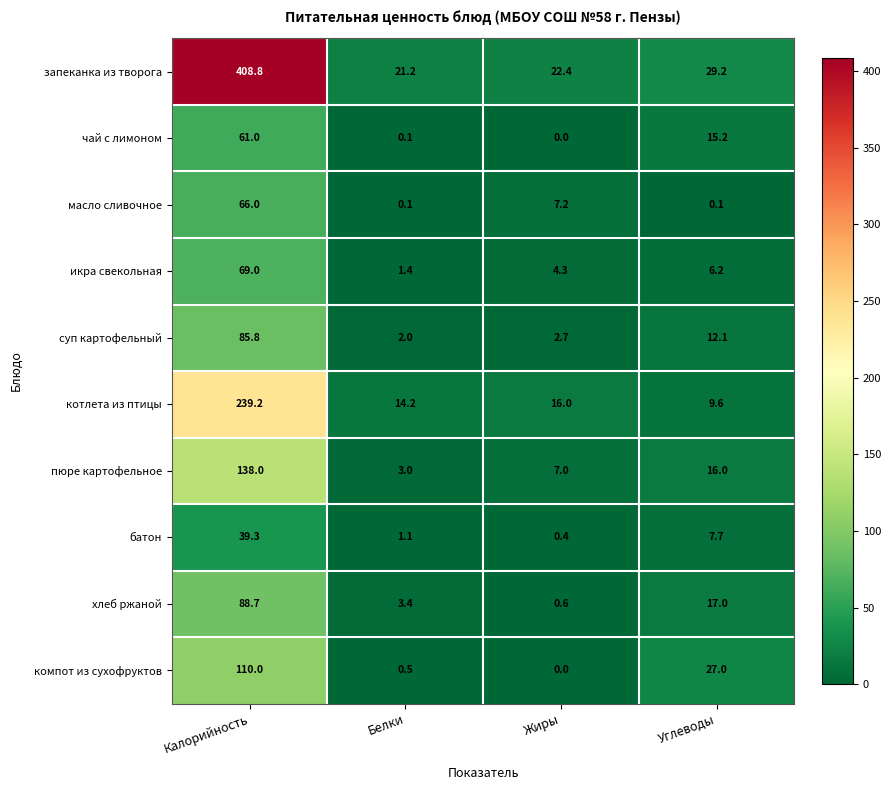

Rank the series by their maximum value, from highest to lowest.

запеканка из творога, котлета из птицы, пюре картофельное, компот из сухофруктов, хлеб ржаной, суп картофельный, икра свекольная, масло сливочное, чай с лимоном, батон